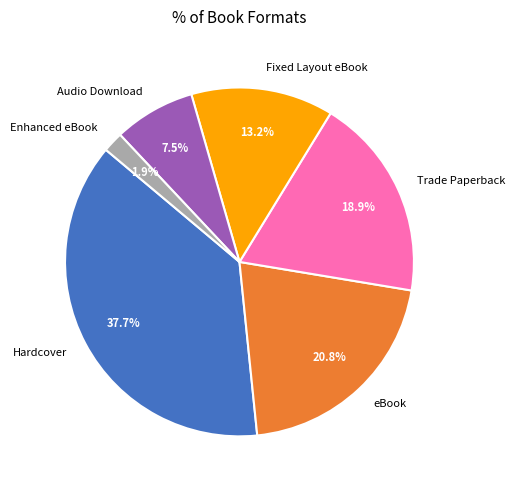

To the nearest percent, what percentage of the pie is Hardcover?

38%